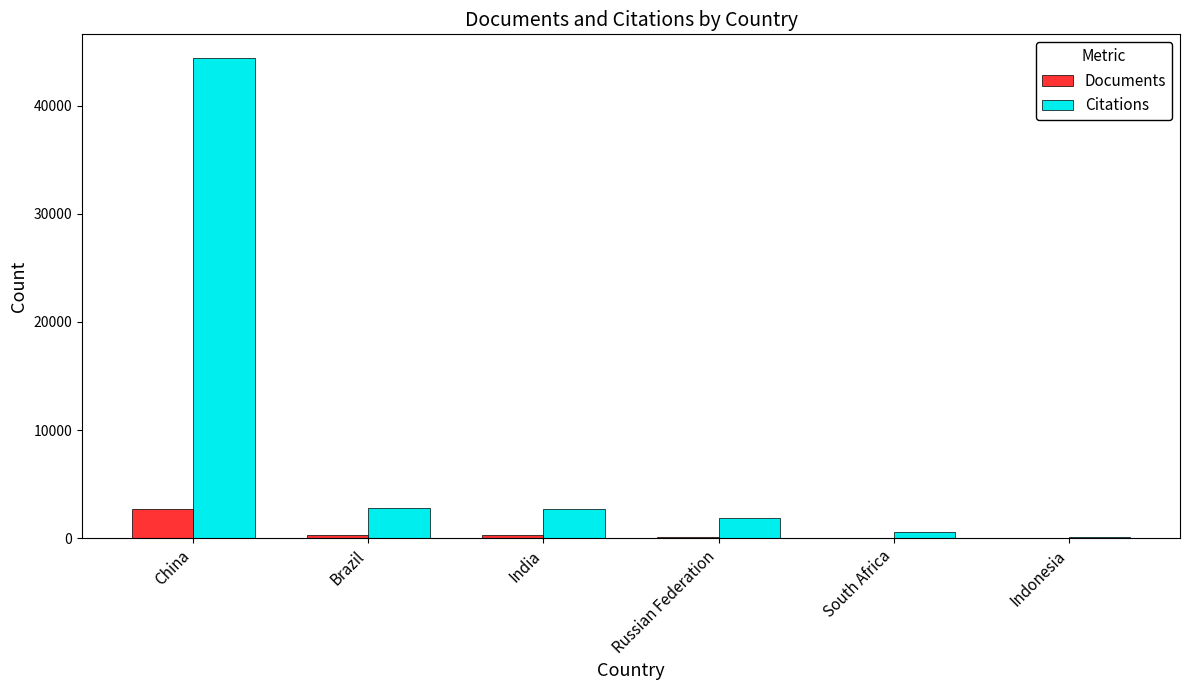

What is the maximum value for Citations?

44381